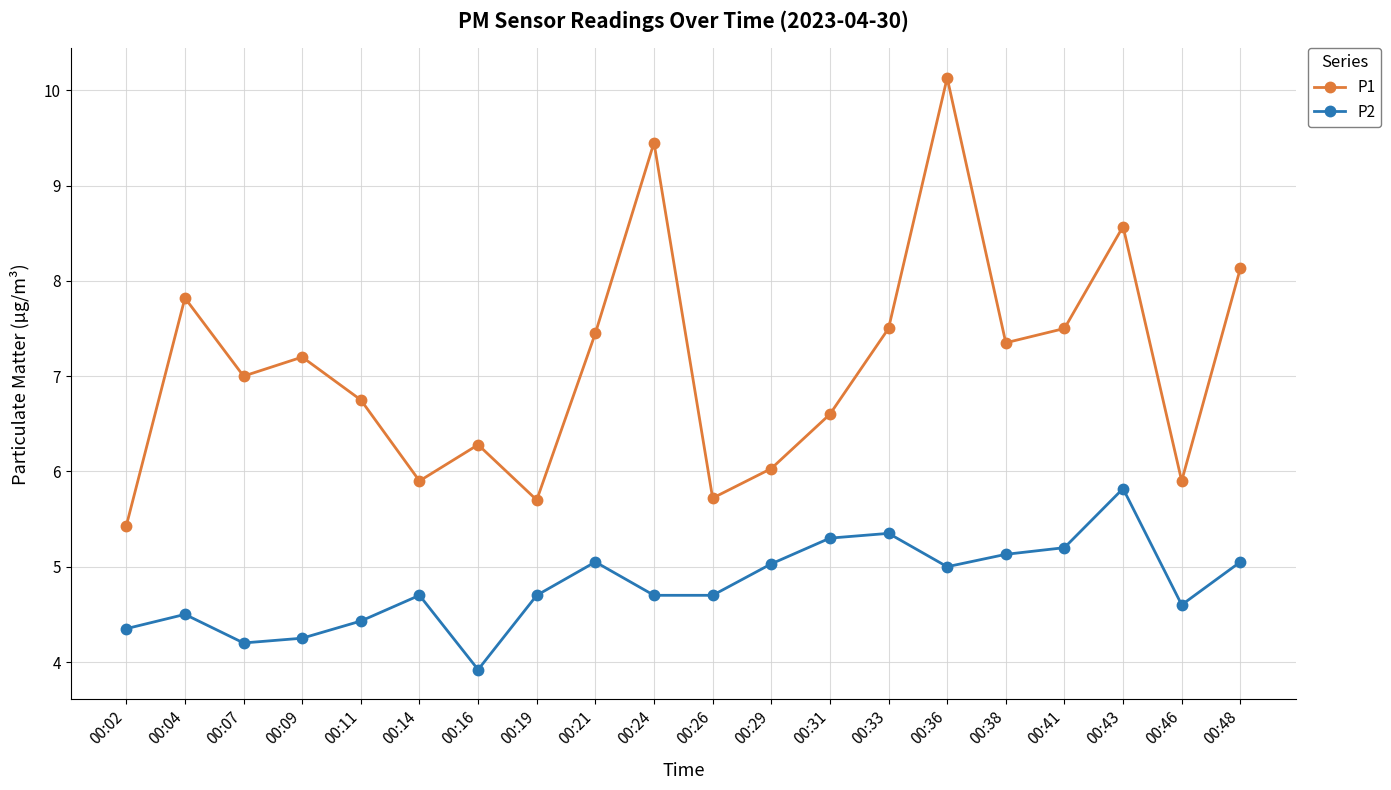

Which series has the largest total across all categories?

P1